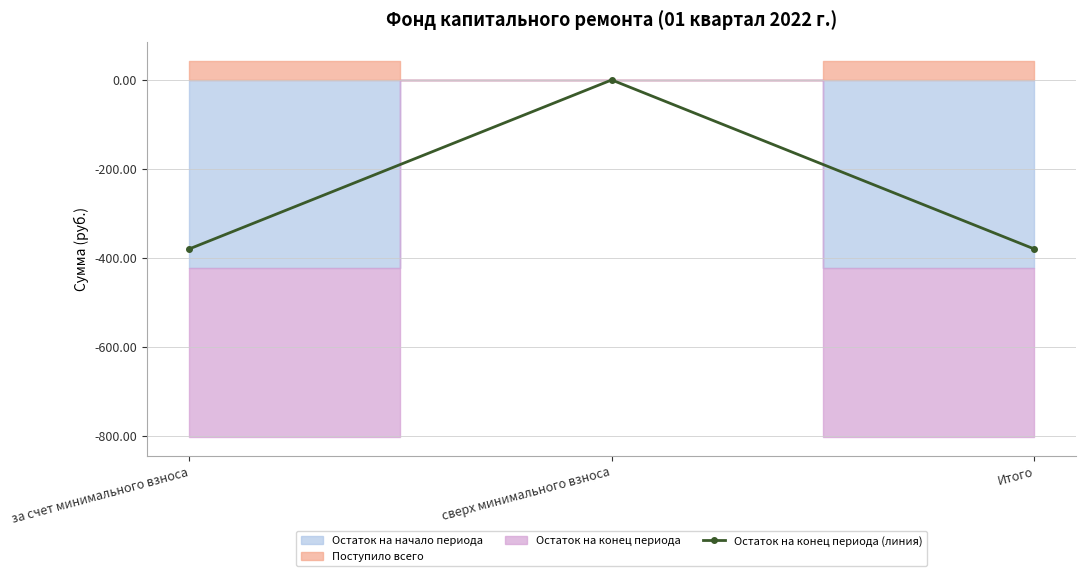

What is the value of the 1st point from the left?

-379.9